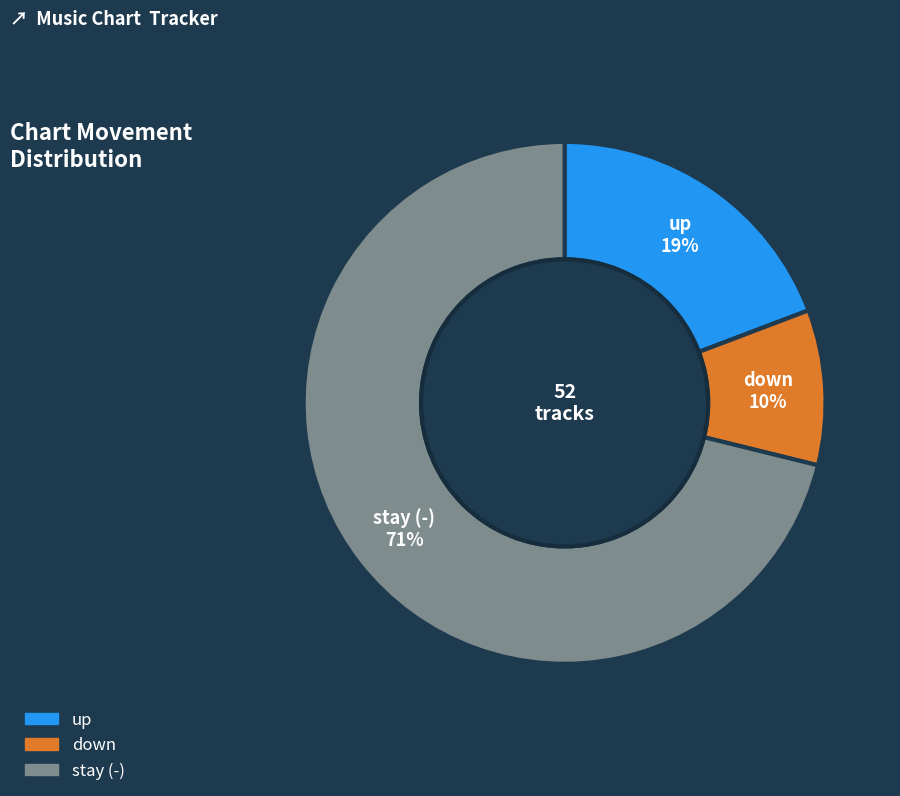

Is there any slice that represents more than half of the pie?

Yes